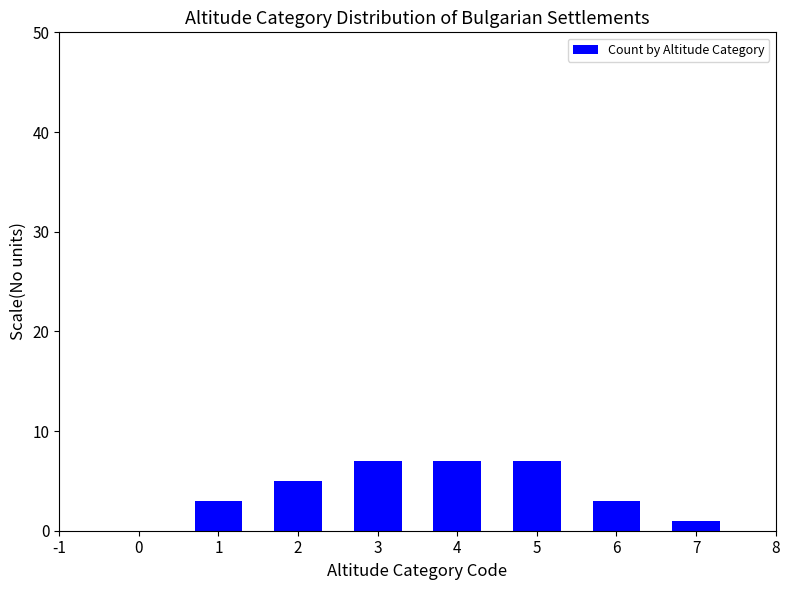

Which label corresponds to the smallest value in the chart?

7